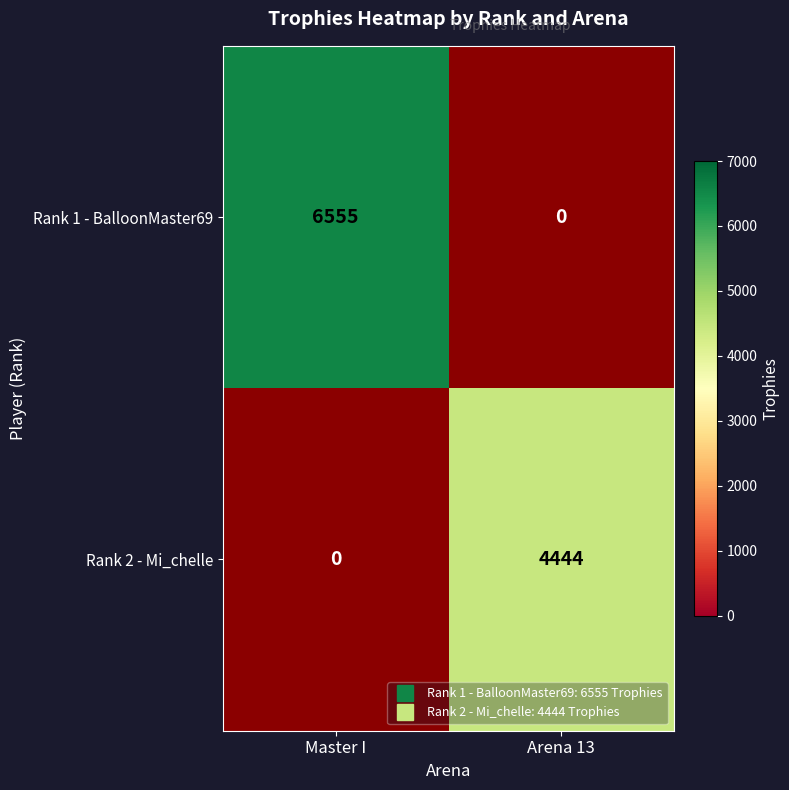

At how many categories does at least one series exceed 5934?

1